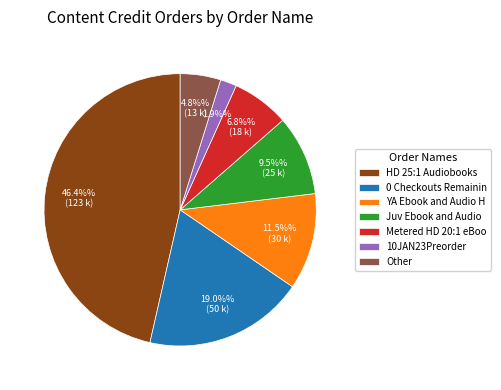

To the nearest percent, what is the combined percentage of 0 Checkouts Remainin and Metered HD 20:1 eBoo?

26%